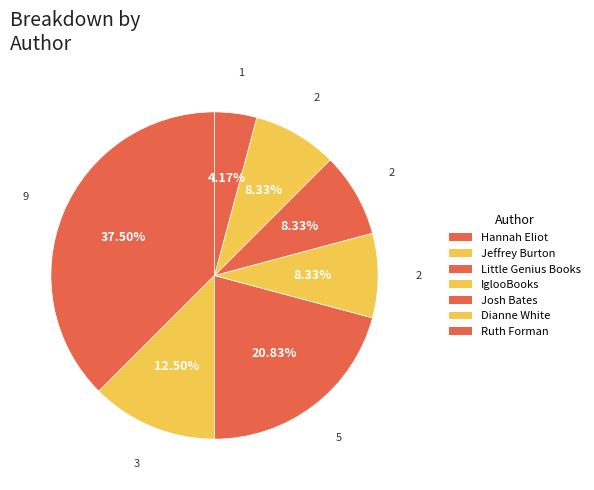

Which category has the biggest portion of the pie?

Hannah Eliot